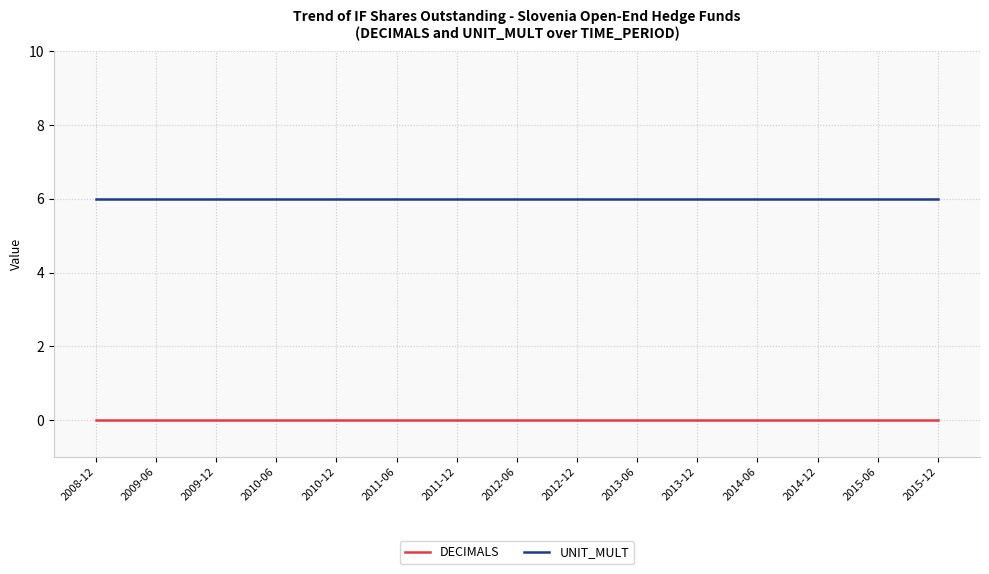

What position from the right is 2014-06?

4